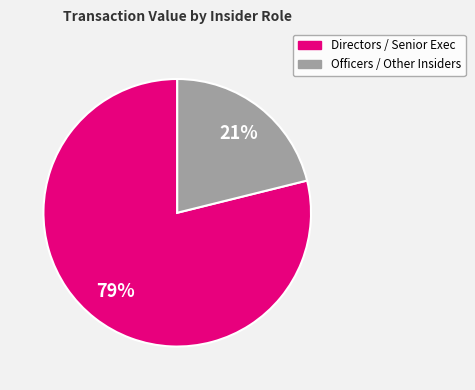

To the nearest percent, what is the average slice percentage?

50%